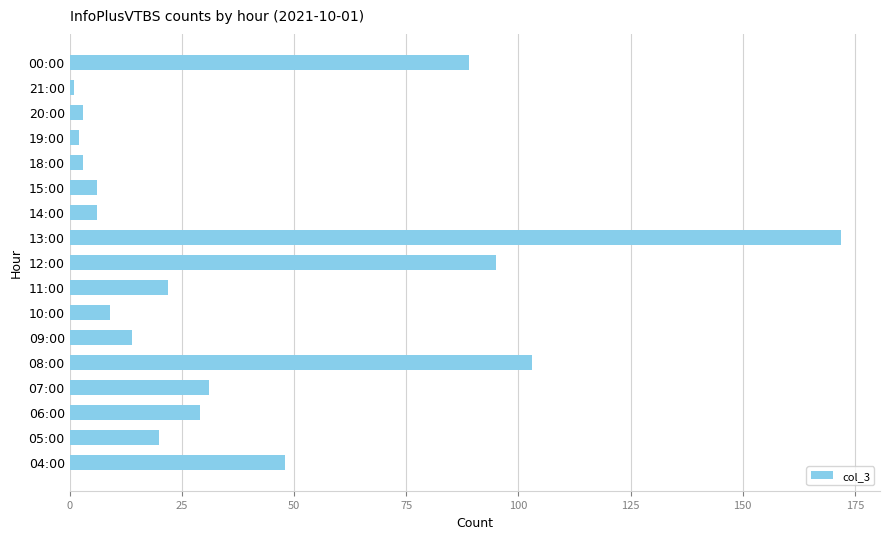

Which category has the highest value across all series?

13:00